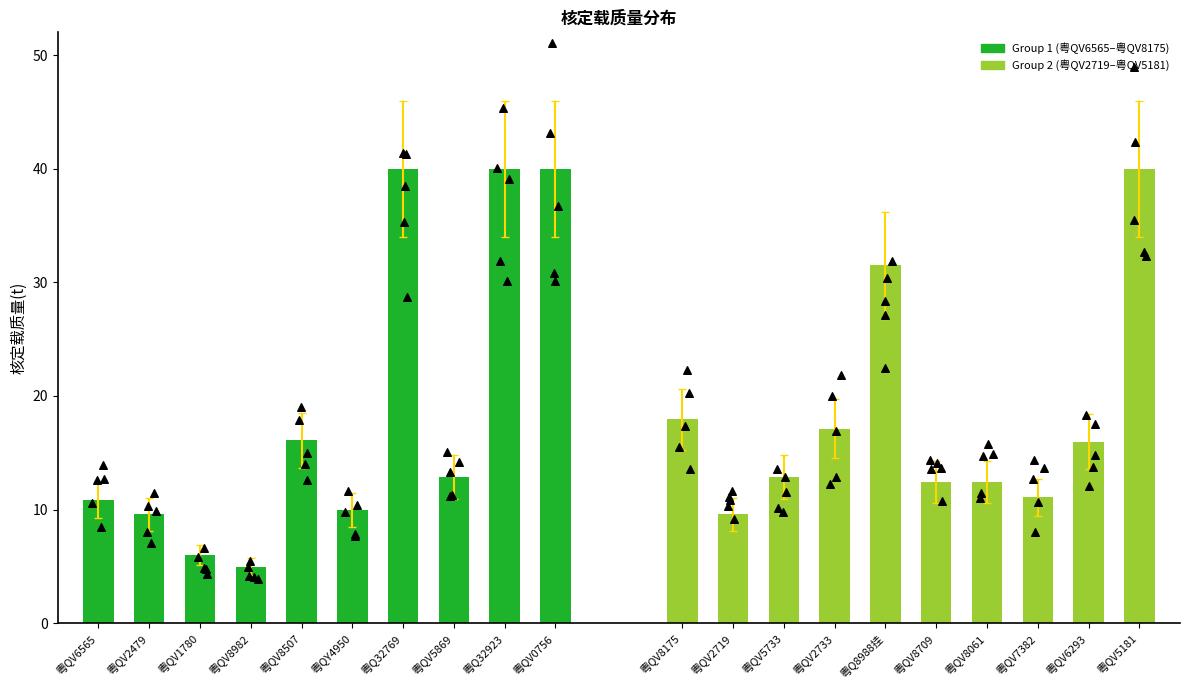

Which series has the largest total across all categories?

Group 1 (粤QV6565–粤QV8175)